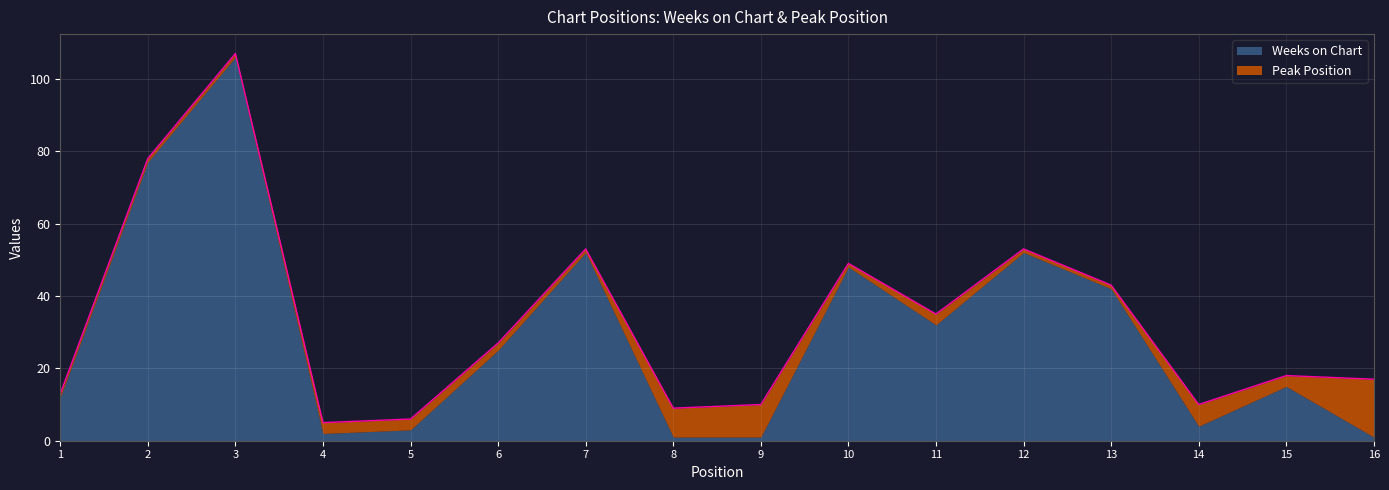

The value at 7 is 23. True or false?

False